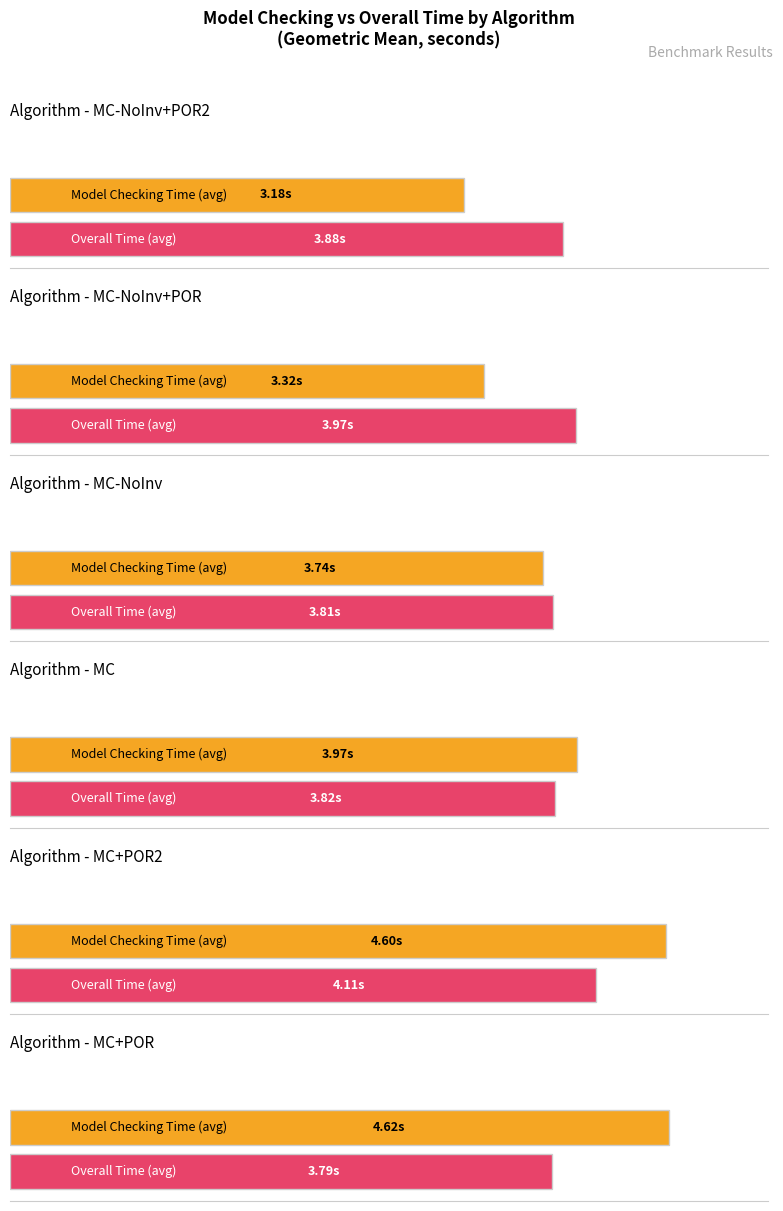

What is the difference between the MC-NoInv+POR2 values at Overall Time (geometric mean) and Model Checking Time (geometric mean)?

0.7